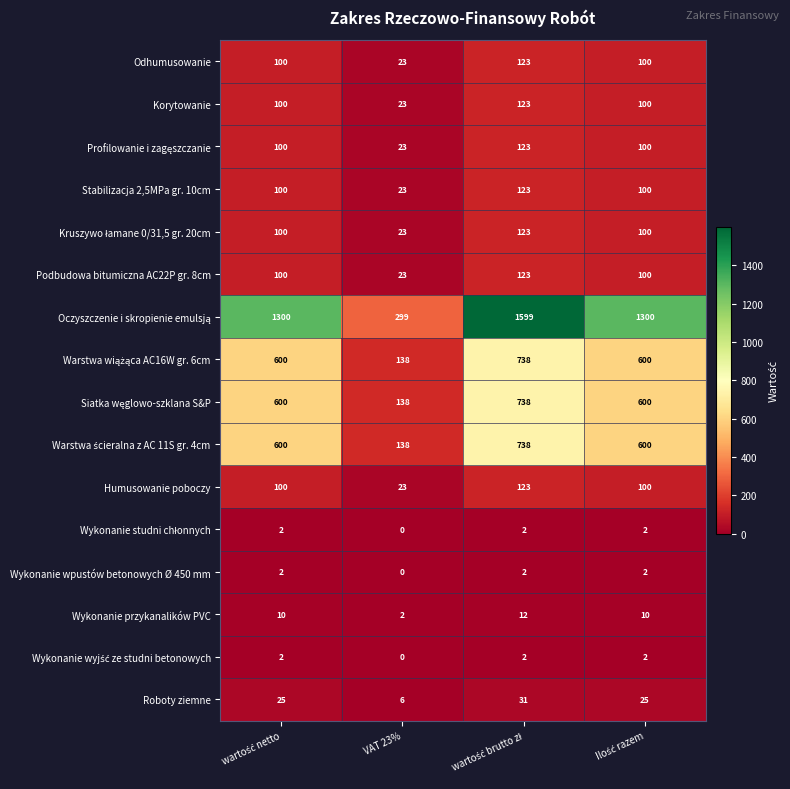

Which category has the lowest value in the Roboty ziemne series?

VAT 23%